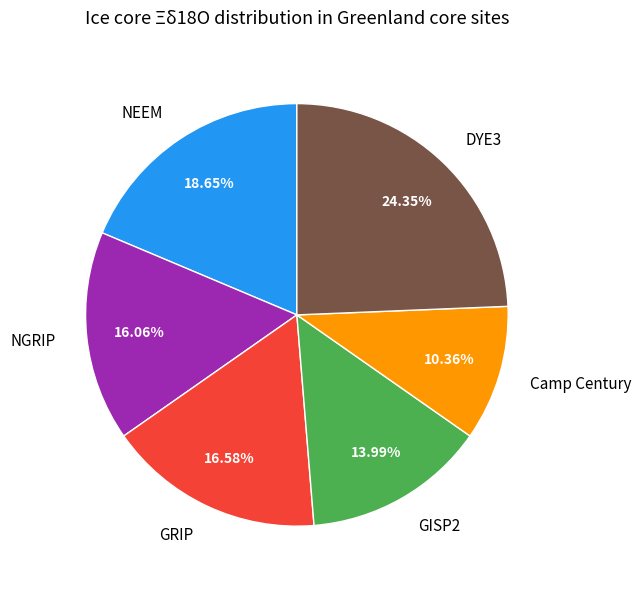

How many segments does this pie chart have?

6